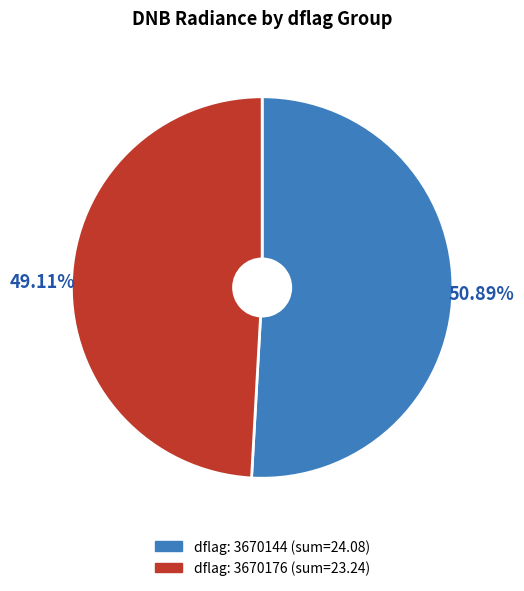

Is there any slice that represents more than half of the pie?

Yes